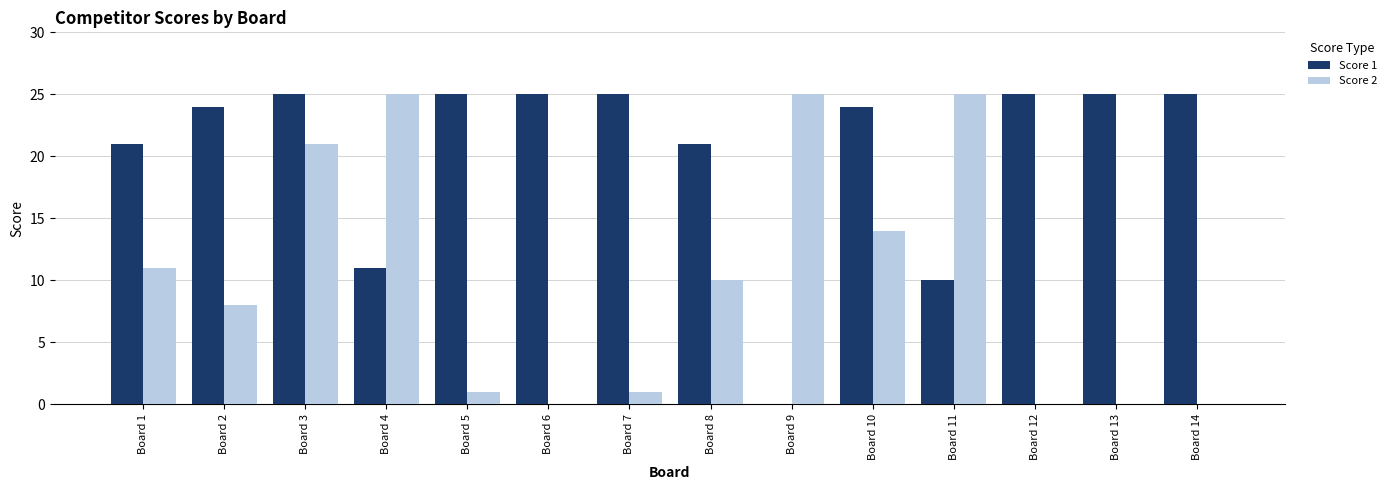

What are all the series names shown in the legend?

Score 1, Score 2